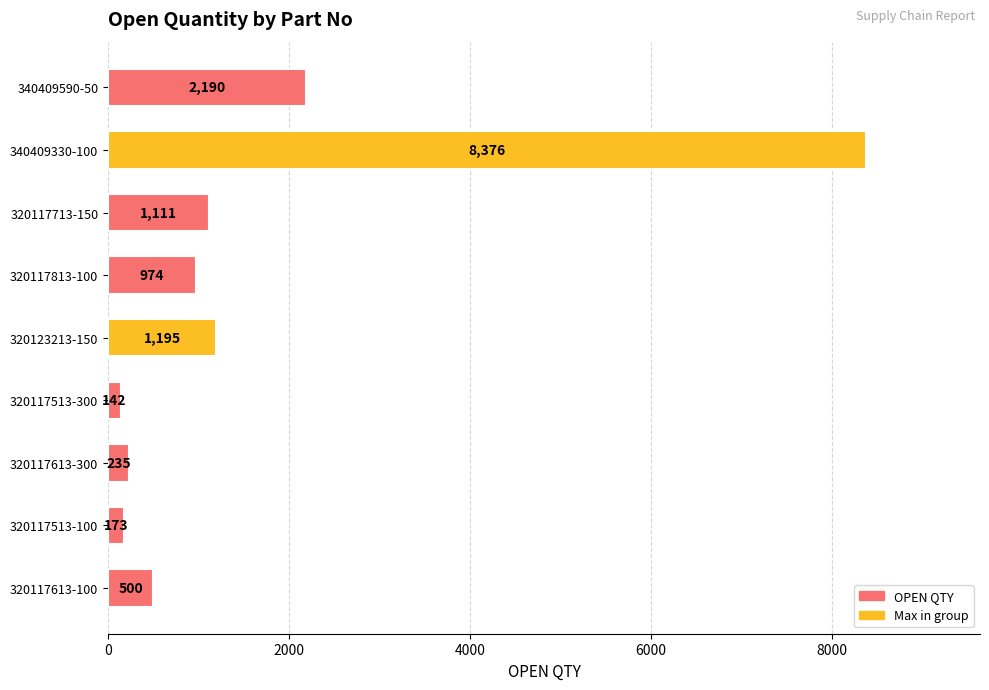

What is the label of the 6th bar from the top?

320117513-300